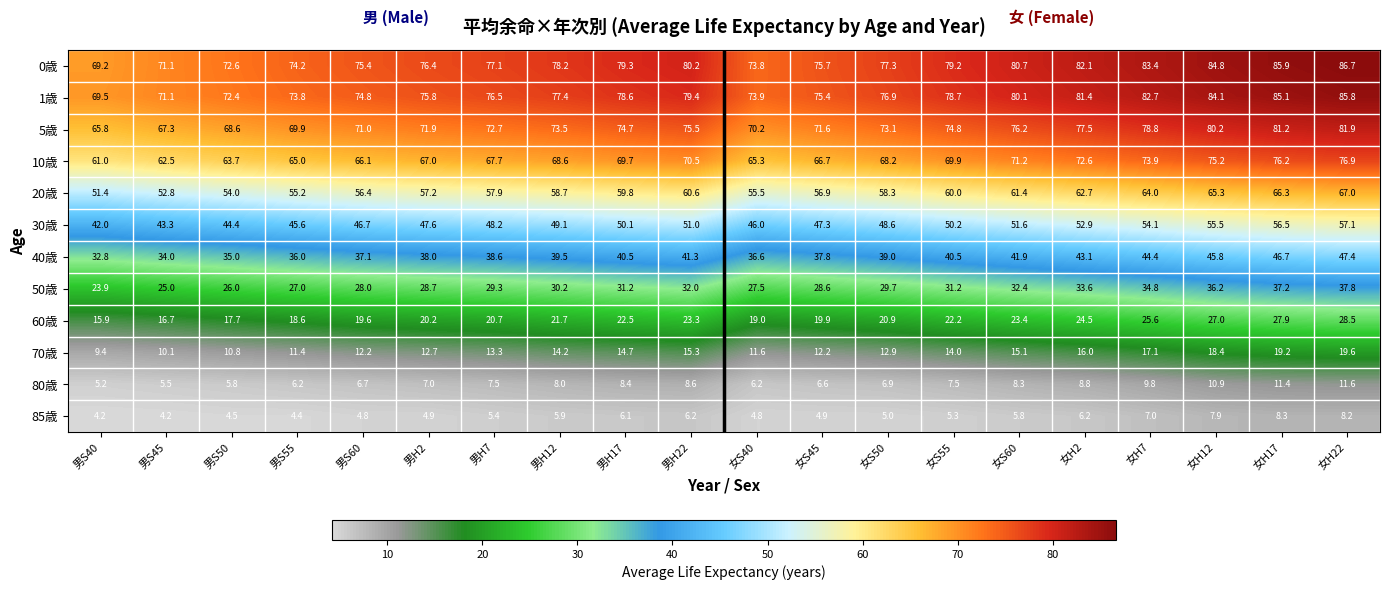

What is the difference between the second highest and minimum values in the 20歳 series?

14.9